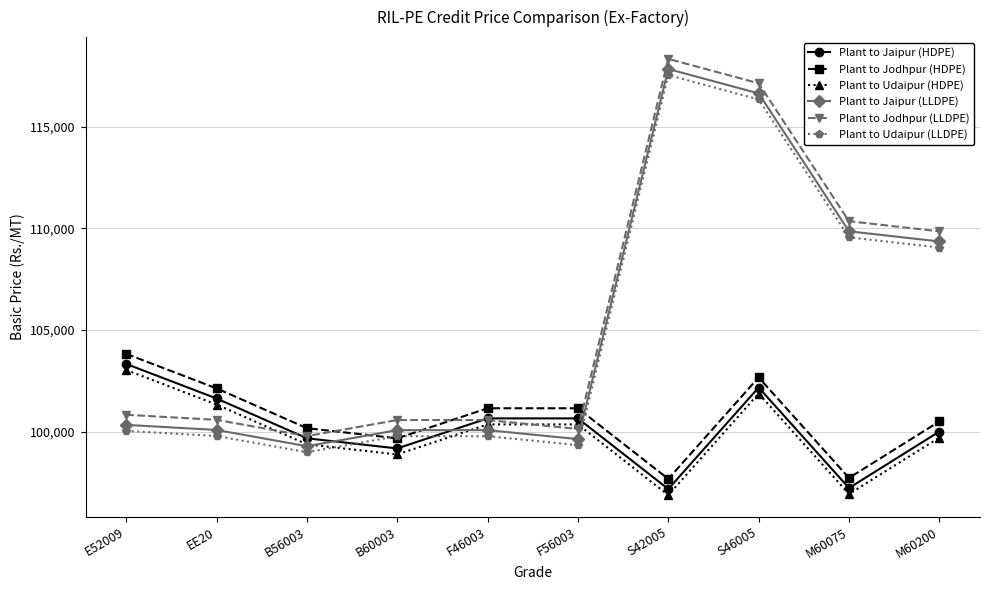

What is the difference between the highest and lowest values at M60075?

13435